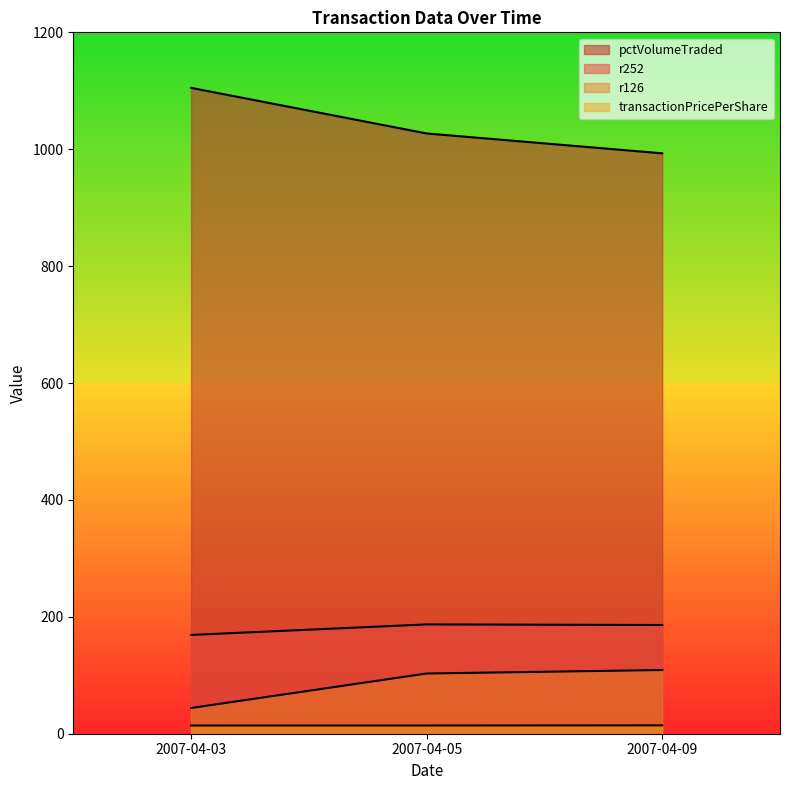

Which series has the largest range (max minus min)?

pctVolumeTraded